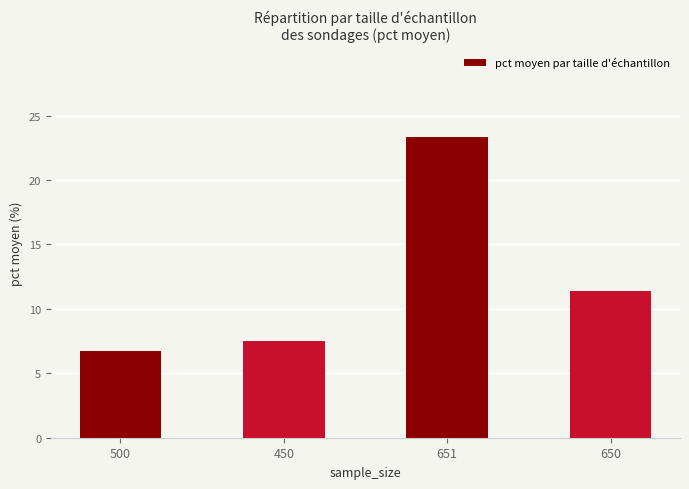

Approximately how many times larger is the value at 651 compared to 450?

3.1